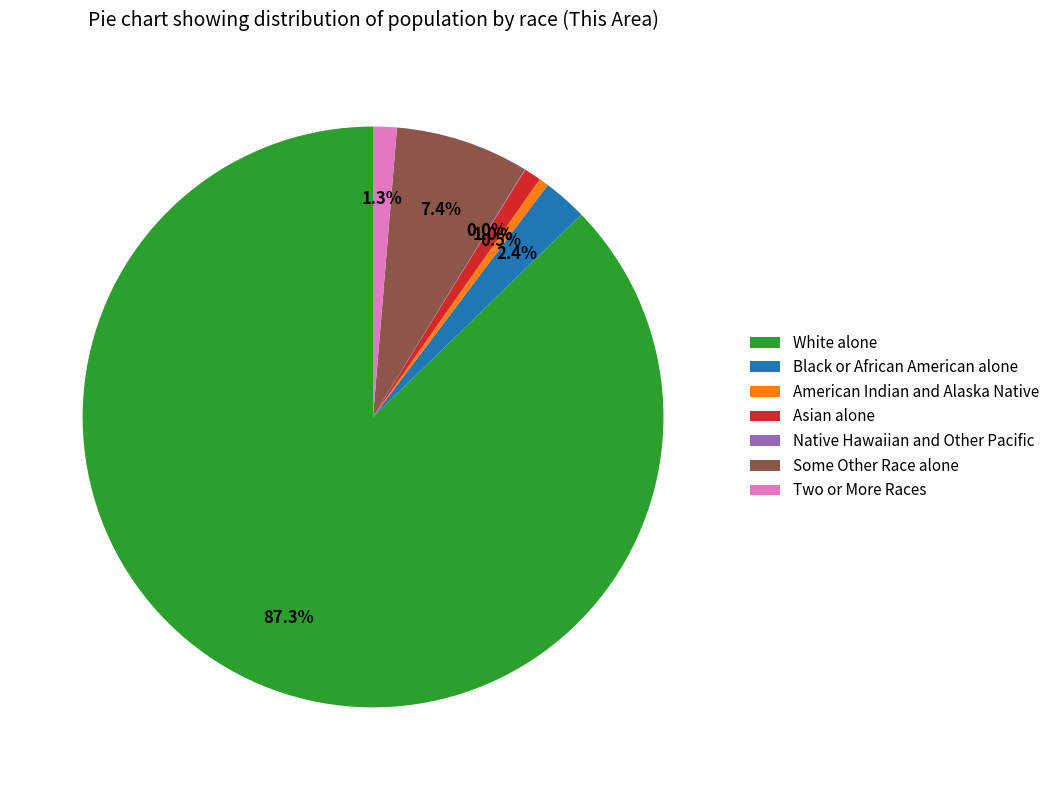

To the nearest percent, what is the average slice percentage?

14%